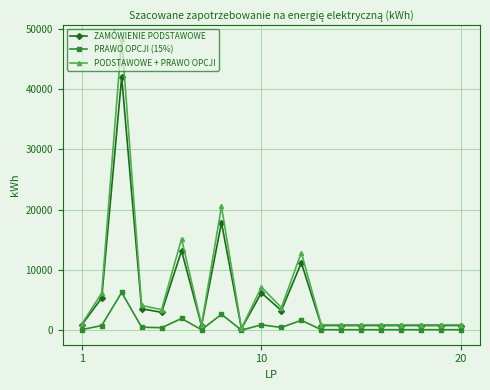

Which series has the widest spread of values?

PODSTAWOWE + PRAWO OPCJI